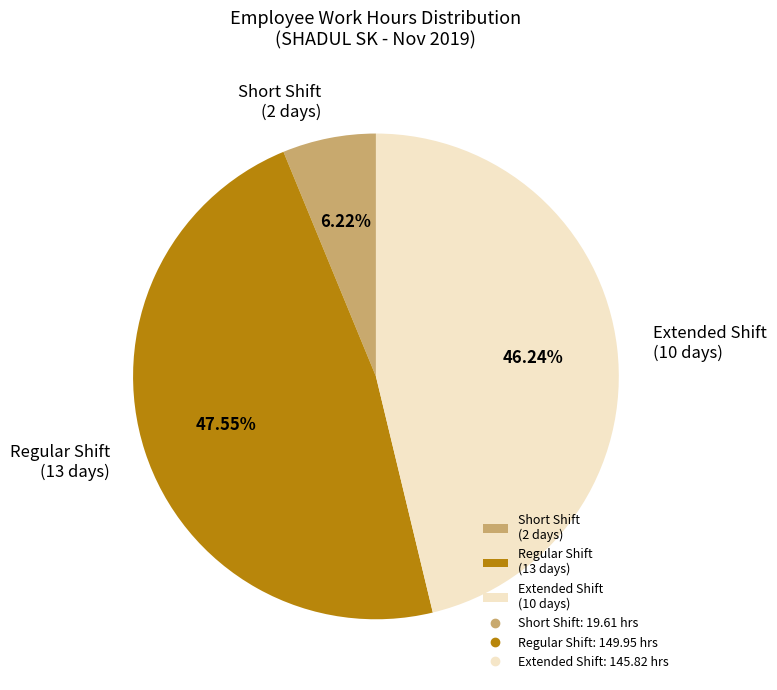

Which category has the biggest portion of the pie?

Regular Shift (13 days)